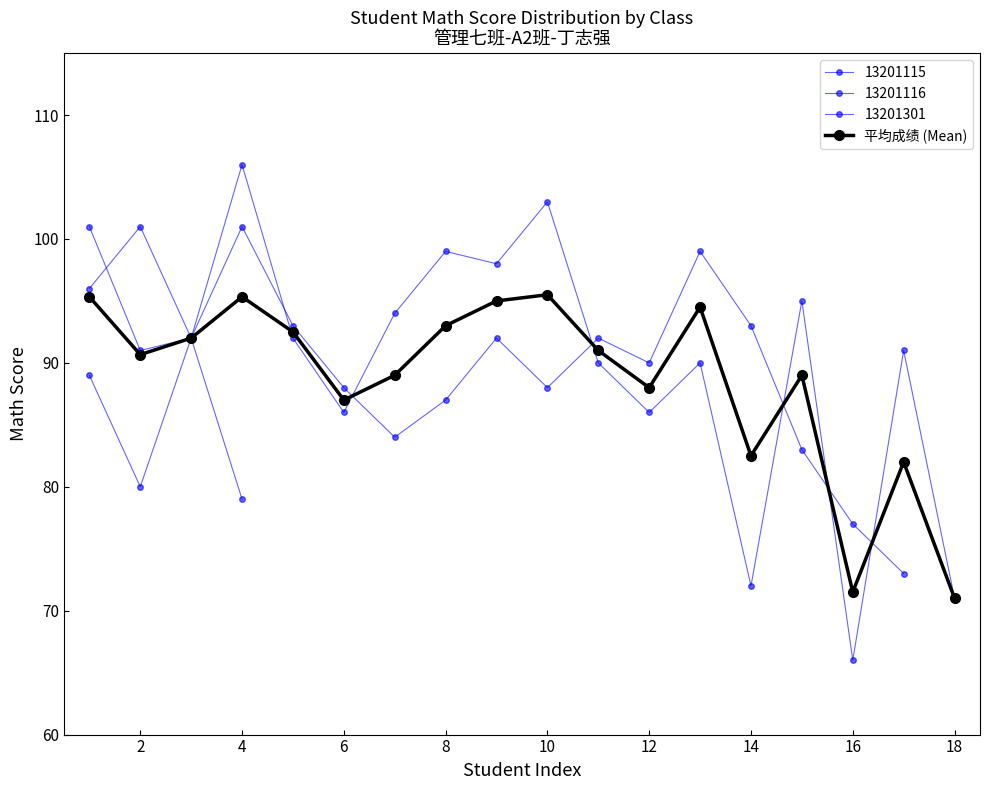

What is the average value?

88.6